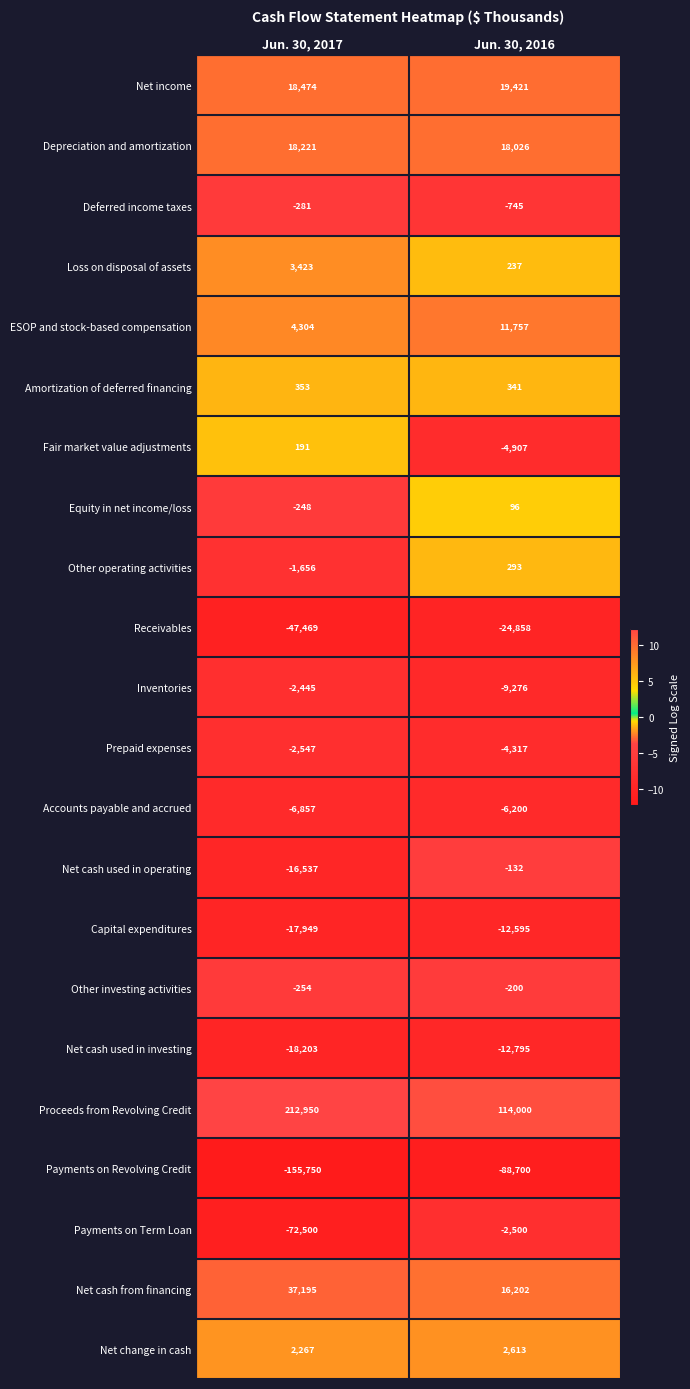

The value of Net cash used in operating at Jun. 30, 2016 is -132. True or false?

True